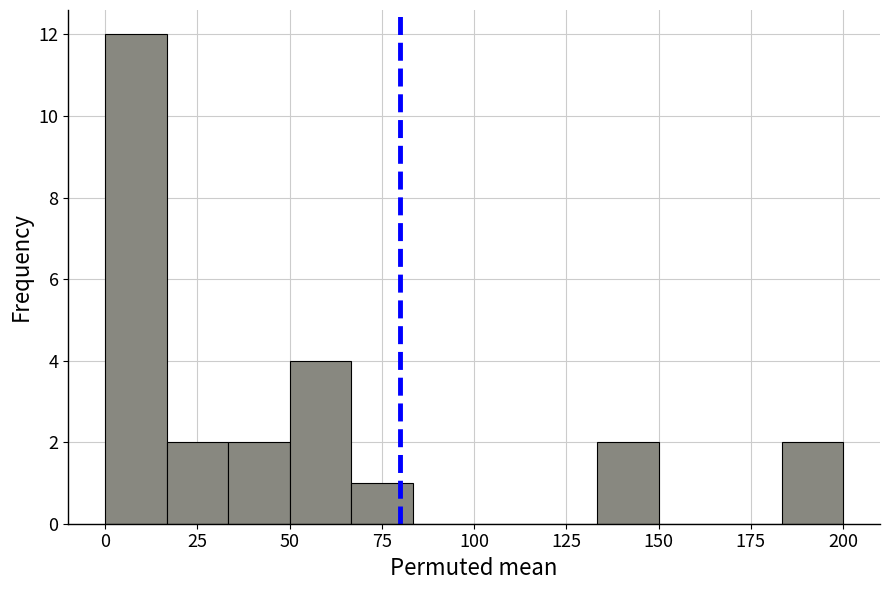

Around what value on the x-axis is the tallest bar? Give the approximate position of its centre, as read against the axis.

10